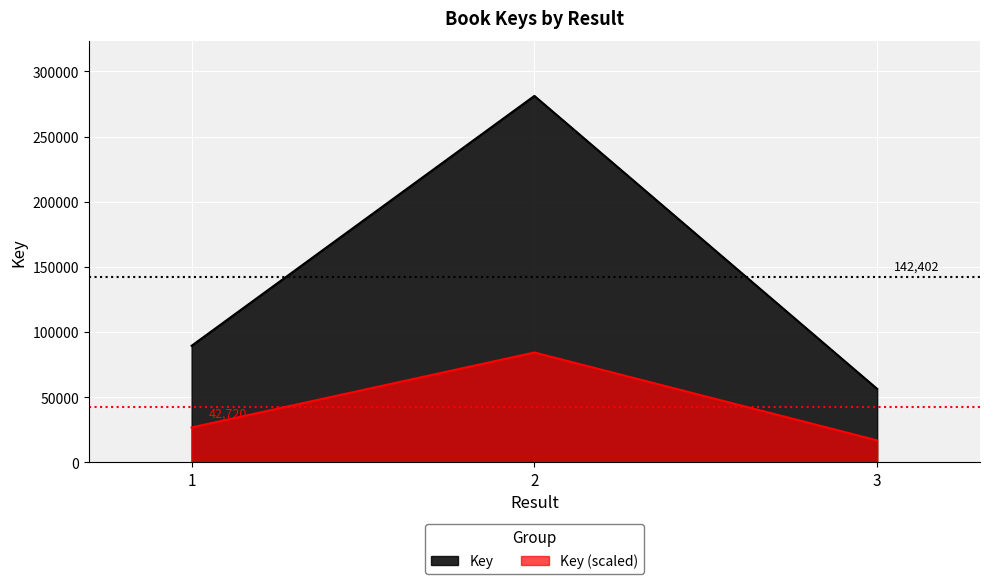

Reading right to left, extract all data points from this chart.

56448	281227	89530